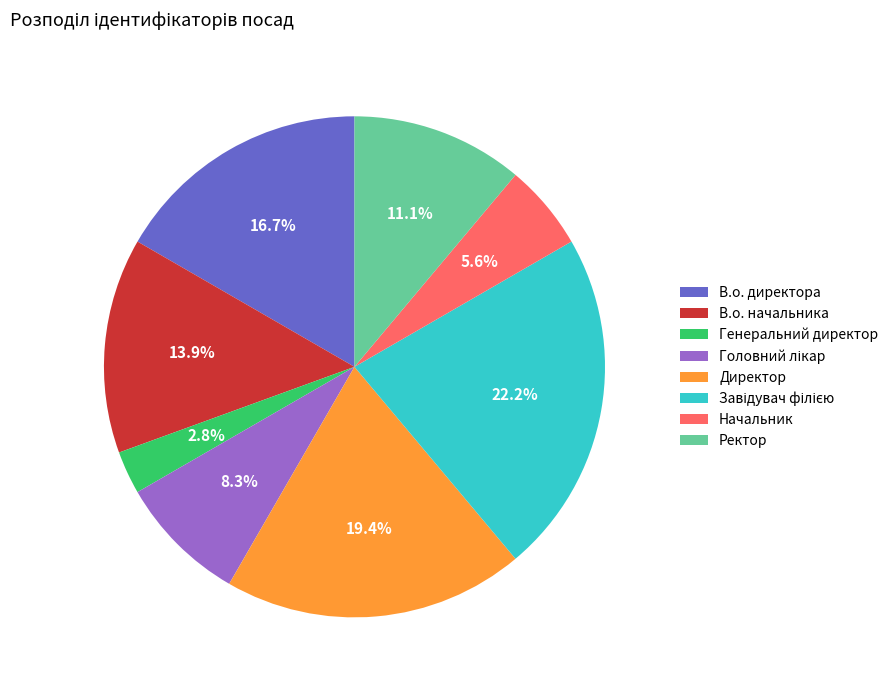

Approximately how many times larger is the value at Директор compared to В.о. директора?

1.2